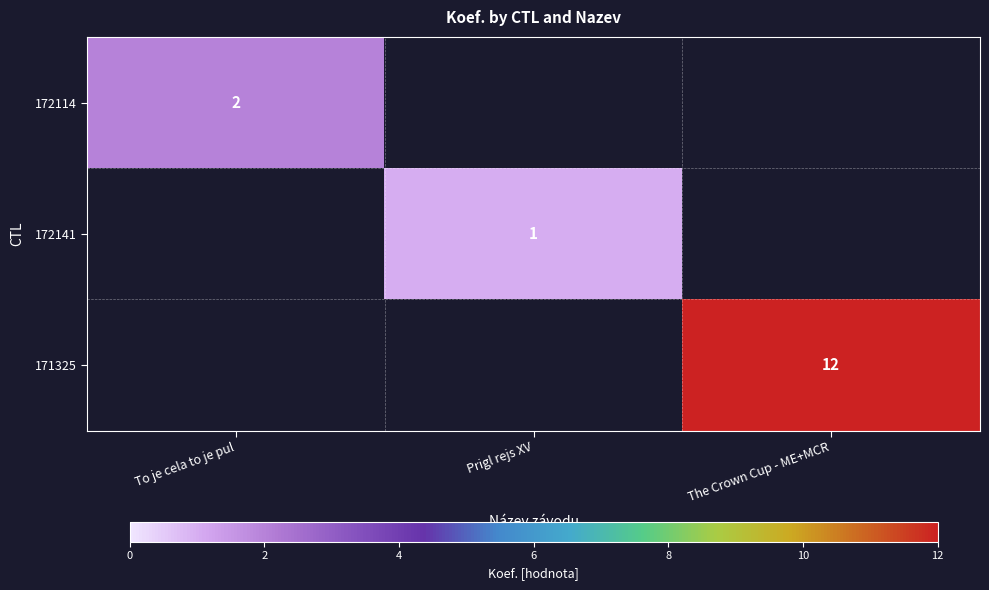

The value of 171325 at The Crown Cup - ME+MCR is 12. True or false?

True